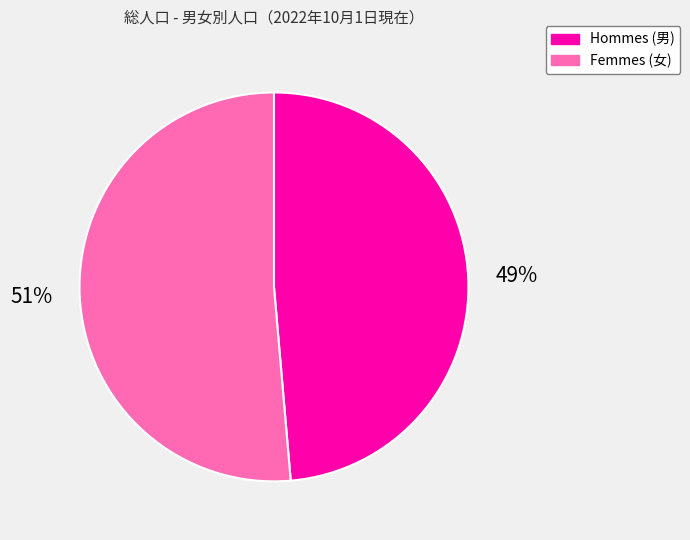

Is there any slice that represents more than half of the pie?

Yes